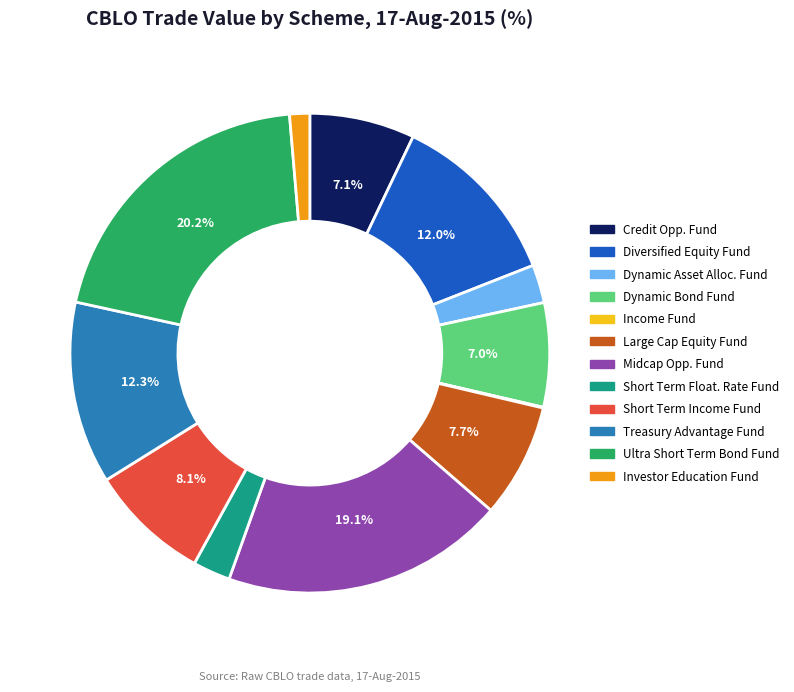

Does any single category account for the majority?

No